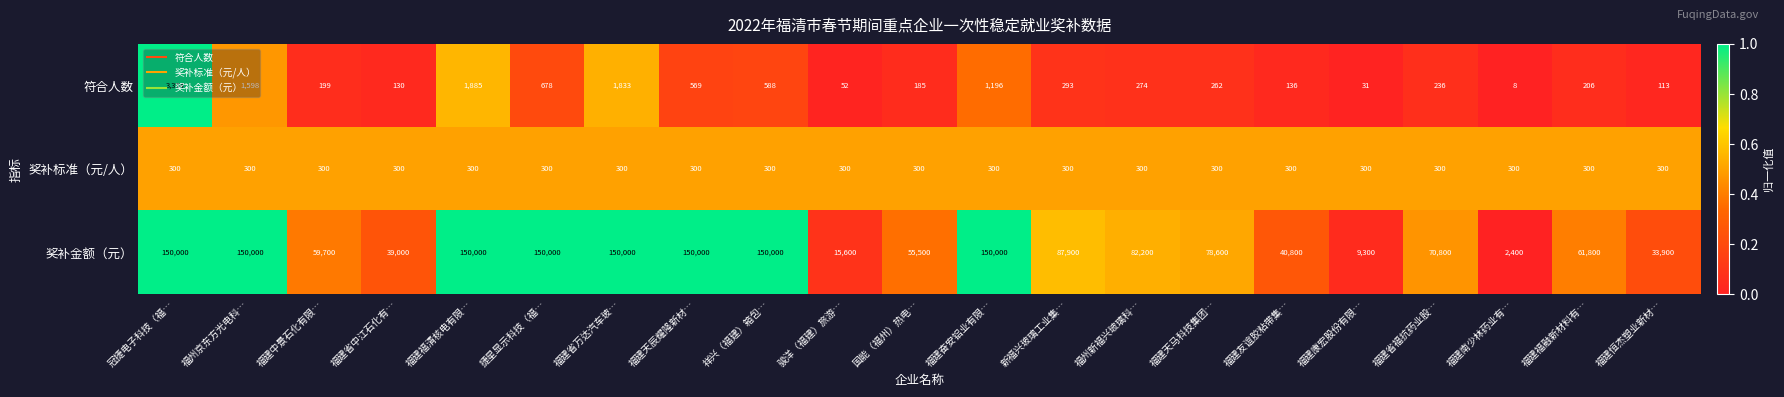

At which category is the sum across all series the highest?

冠捷电子科技（福…